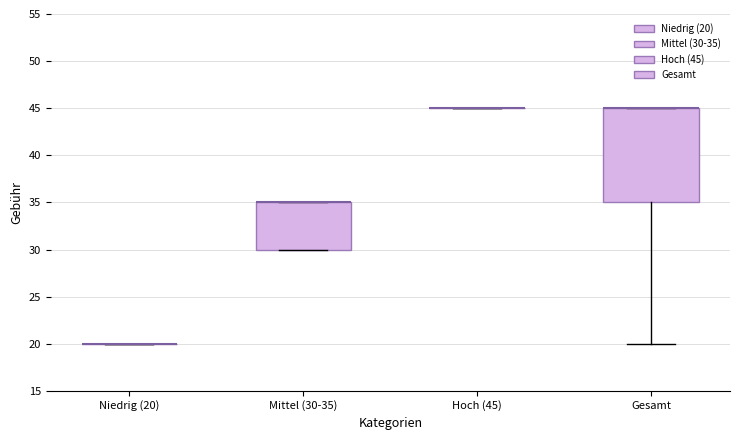

Comparing the boxes themselves (not the whiskers), which one is the tallest?

Gesamt